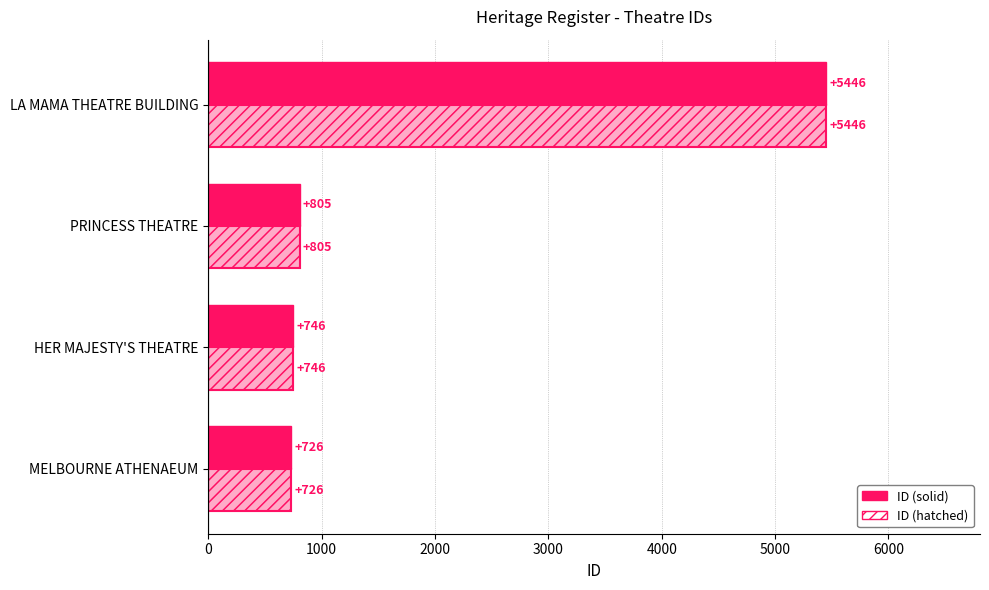

How many data points does each series have?

4